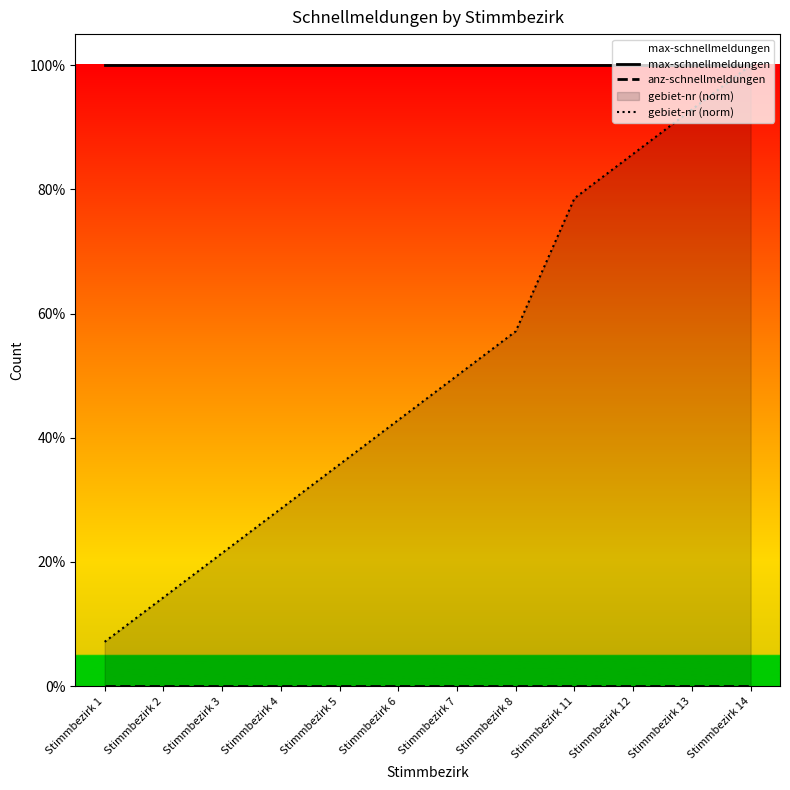

Which series has the largest total across all categories?

max-schnellmeldungen